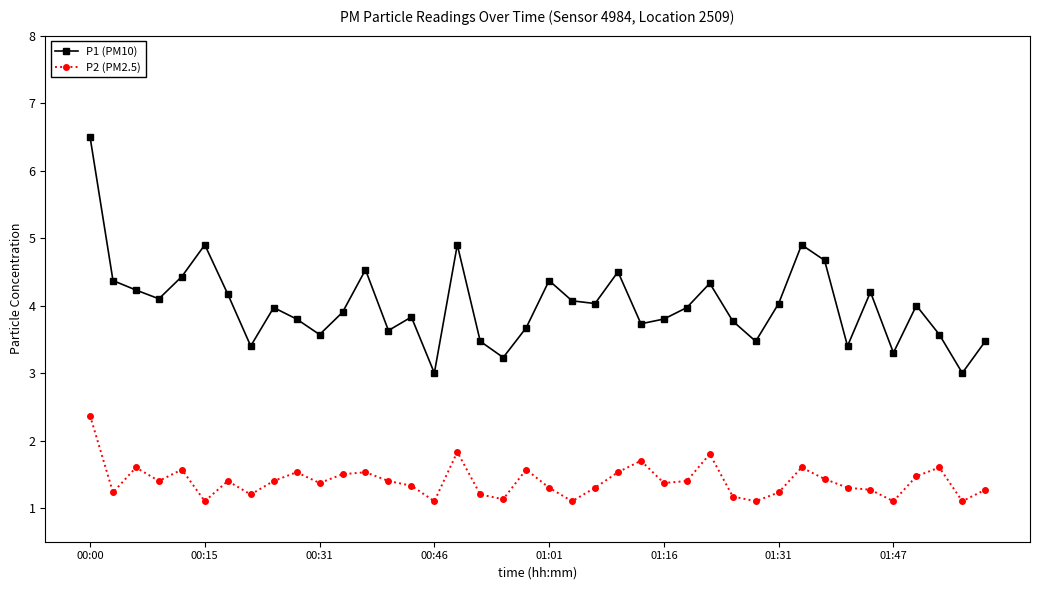

What is the highest value of the P2 (PM2.5) series?

2.4